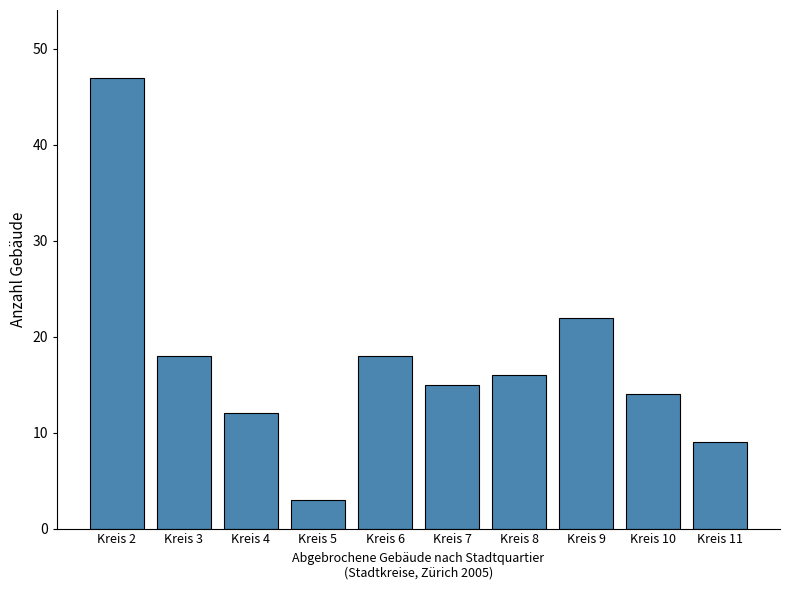

Reading left to right, extract all data points from this chart.

47	18	12	3	18	15	16	22	14	9